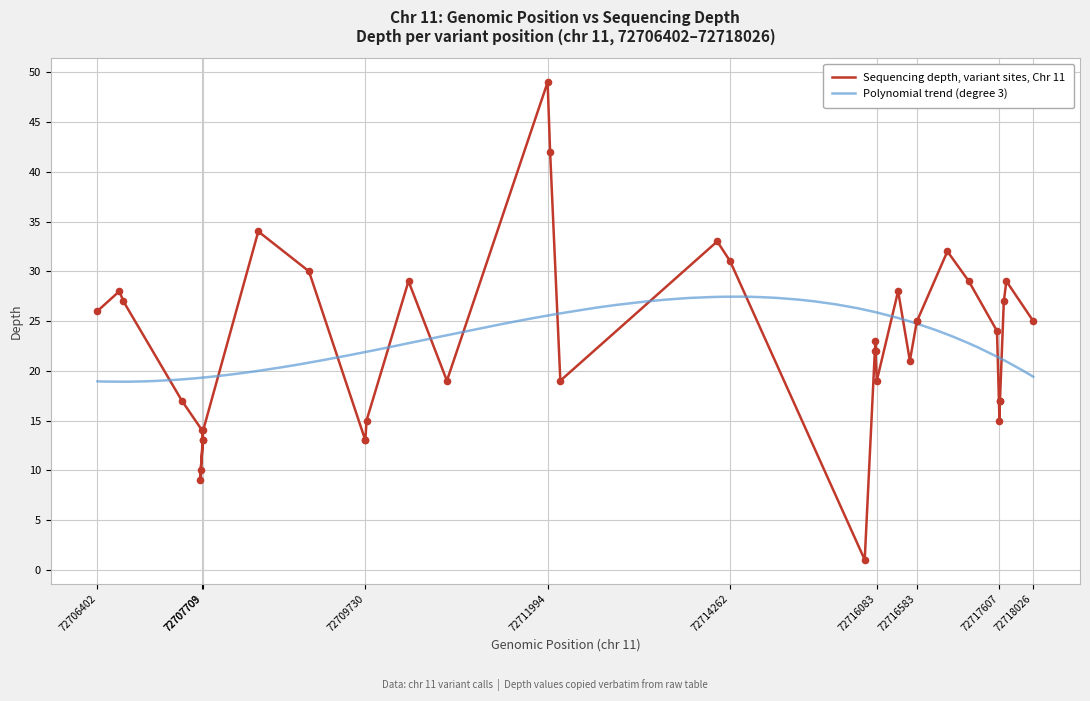

What is the change in value from 72706402 to 72717613?

-9